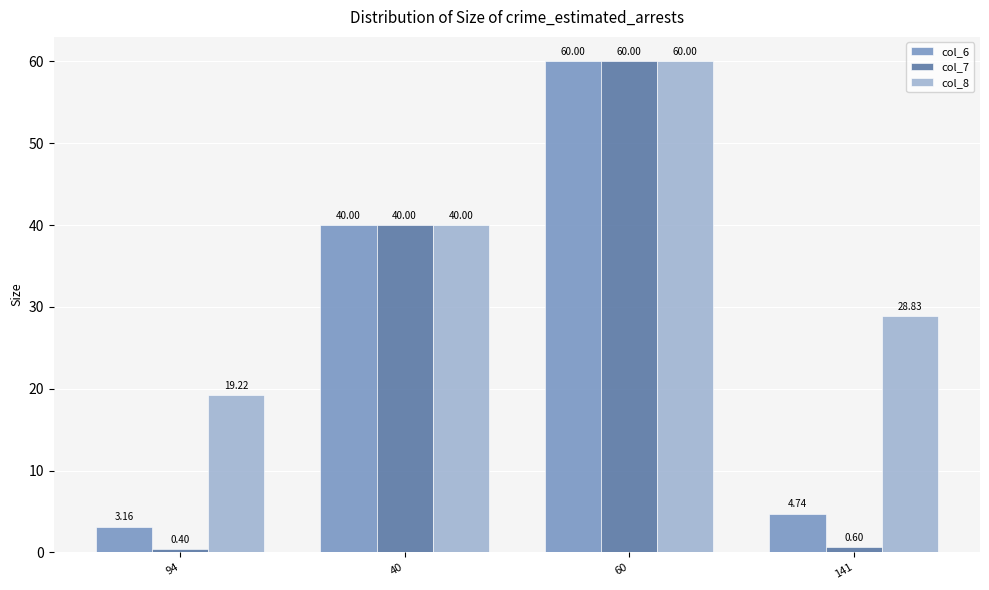

Which series has the widest spread of values?

col_7